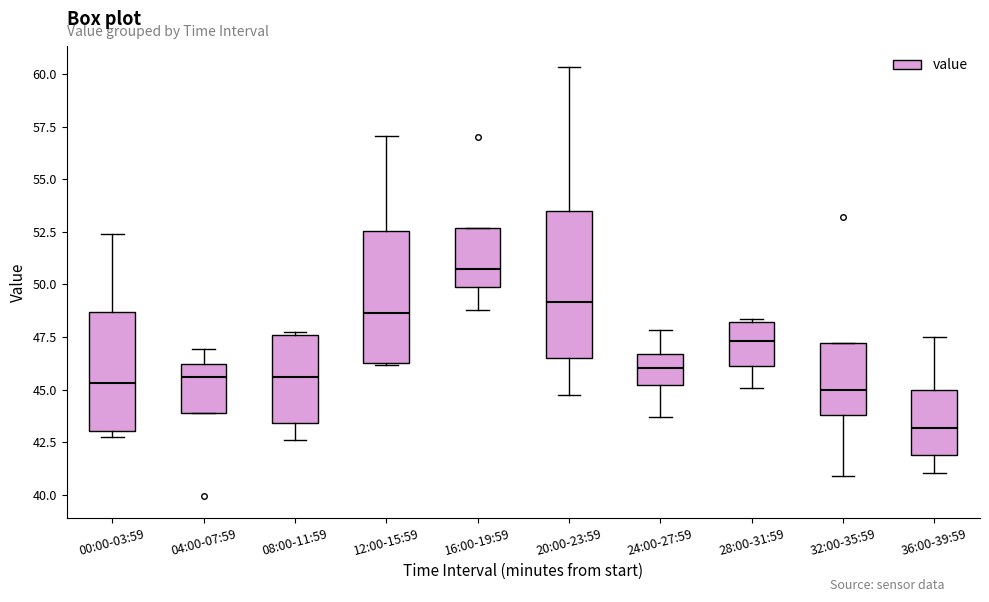

Where is the upper edge of the box for 24:00-27:59 on the y-axis? The values are not printed on the chart, so give them approximately, as read against the axis.

46.5